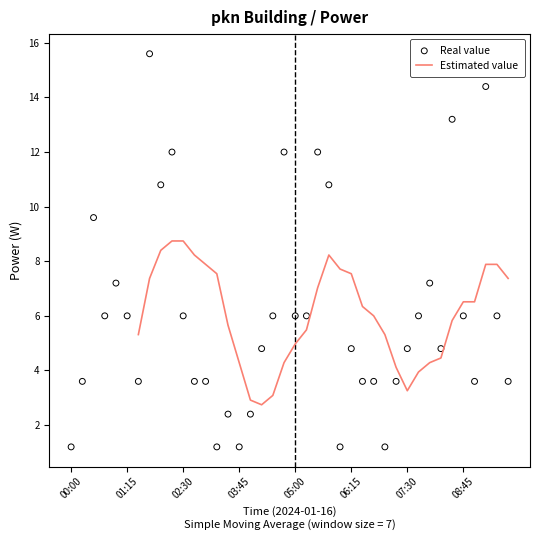

Approximately how many times larger is the value at 03:15 compared to 06:00?

1.0